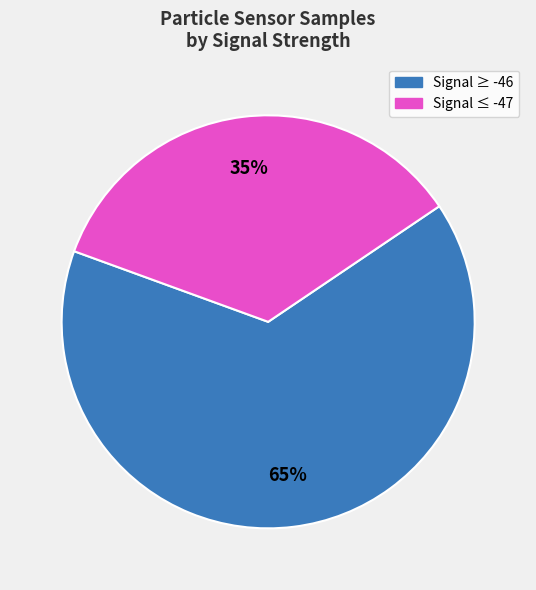

Is there a majority slice in this chart?

Yes